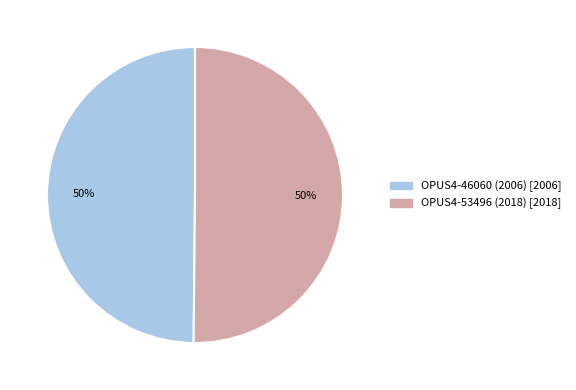

To the nearest percent, what portion does OPUS4-53496 (2018) represent?

50%